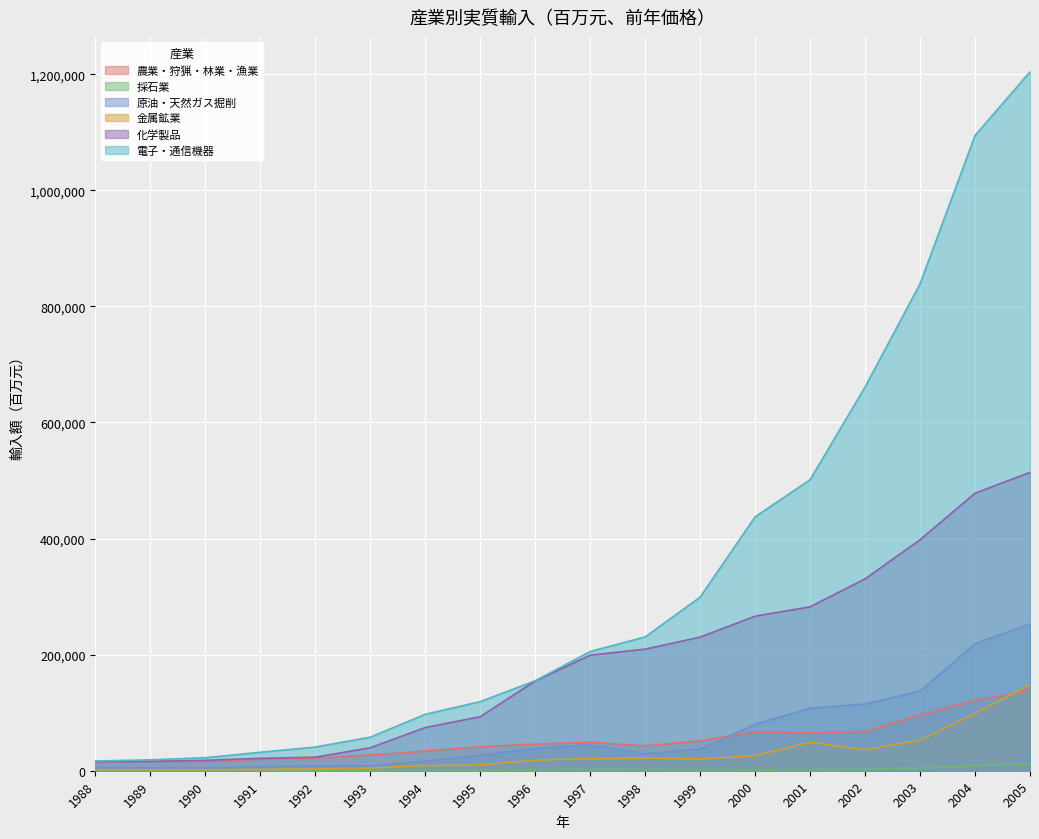

Which series ends up on top after the final intersection of 農業・狩猟・林業・漁業 and 化学製品?

化学製品